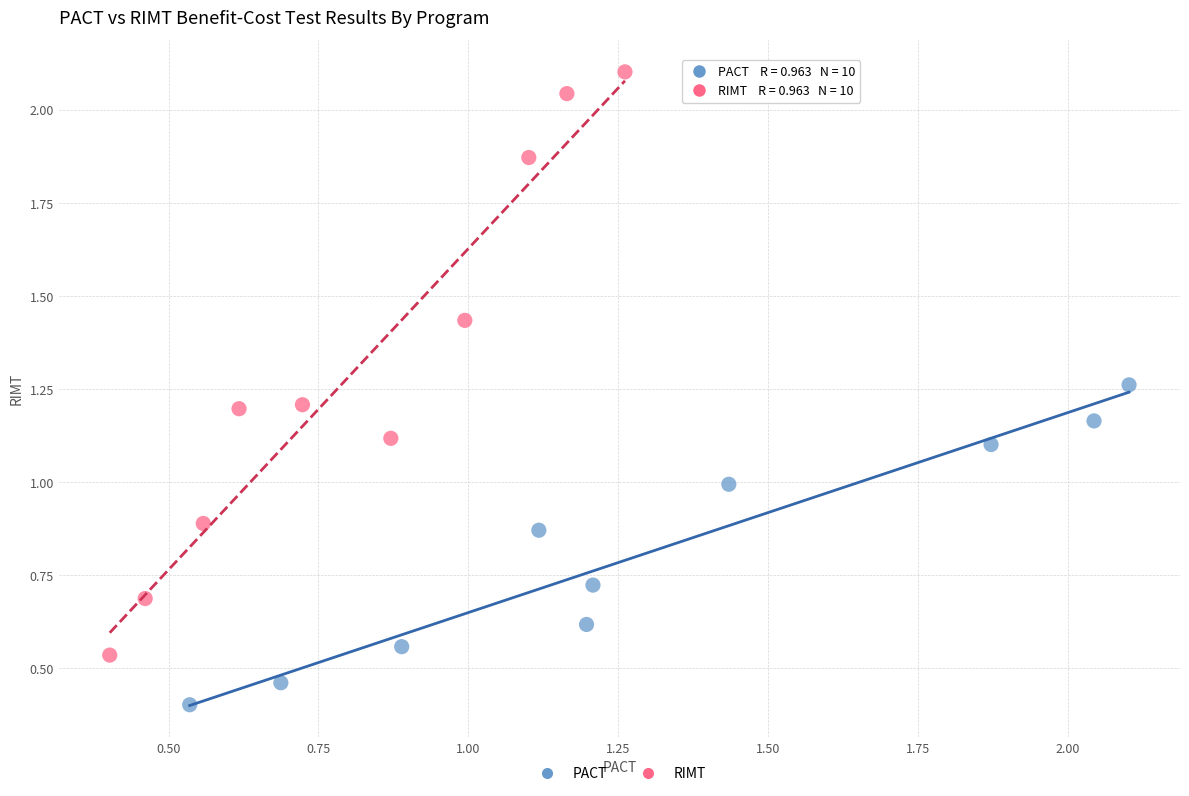

Which series reaches the minimum Y coordinate?

PACT